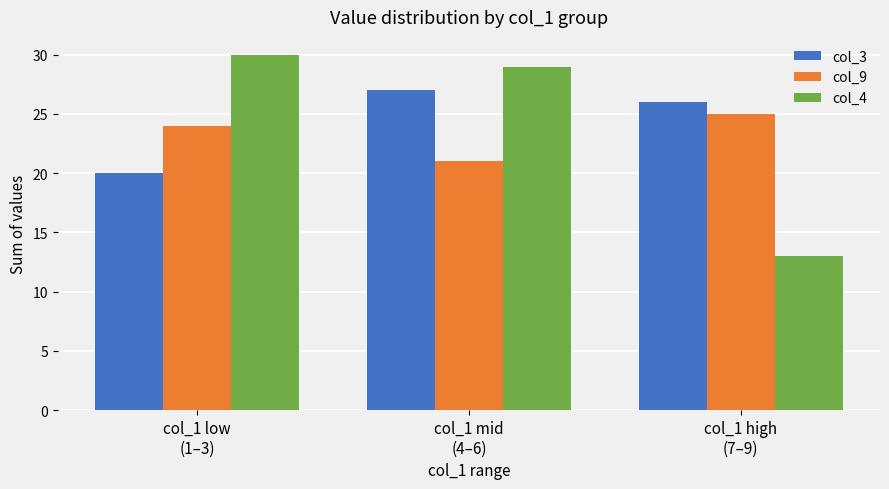

True or false: col_3 has a value of 41 at col_1 mid
(4–6).

False